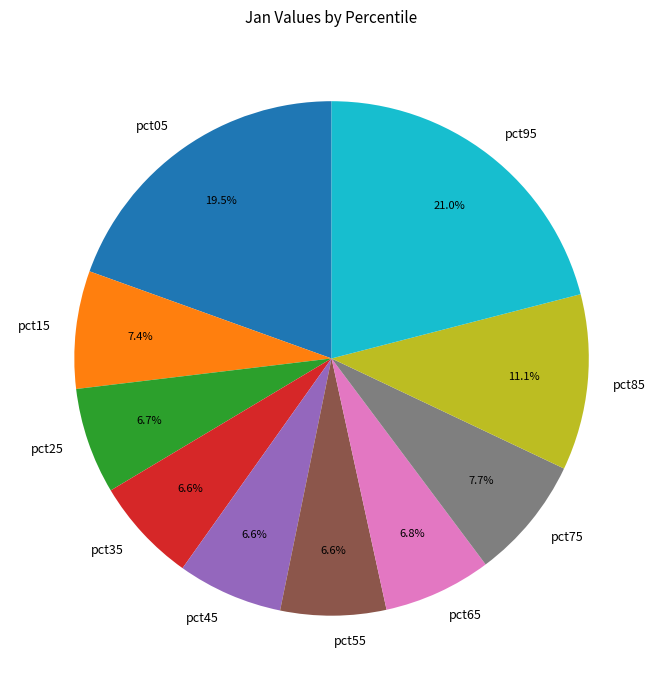

Does pct15 account for over 50% of the chart?

No